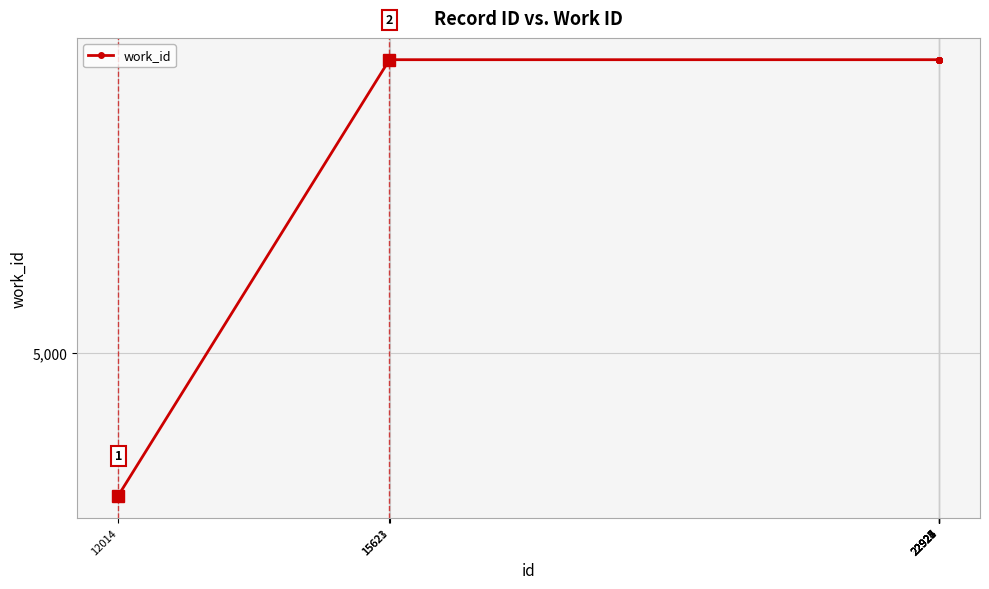

Reading left to right, list all the values displayed in this chart.

12014=4570	15621=5880	15623=5880	22921=5880	22922=5880	22923=5880	22924=5880	22925=5880	22926=5880	22927=5880